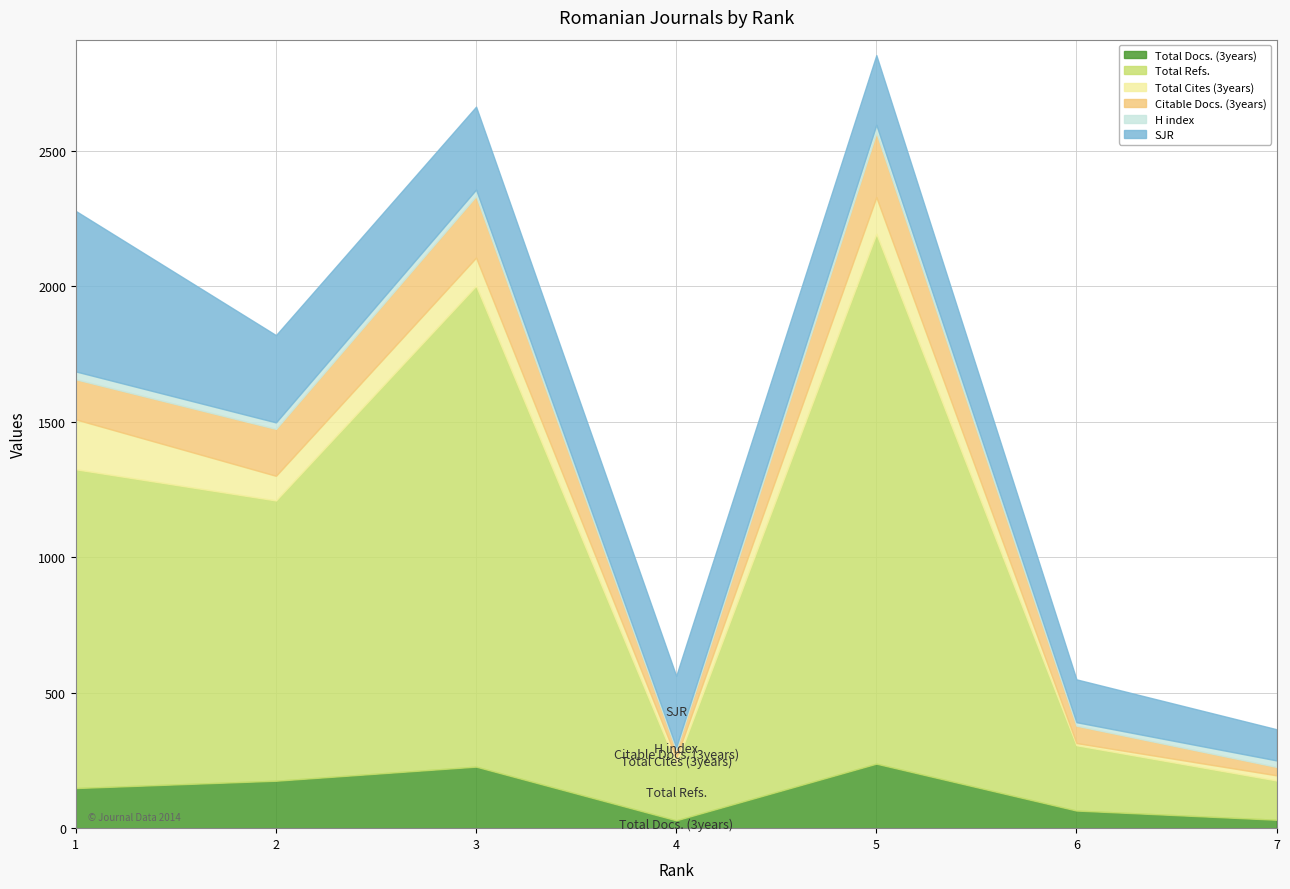

What is the highest value of the SJR series?

592